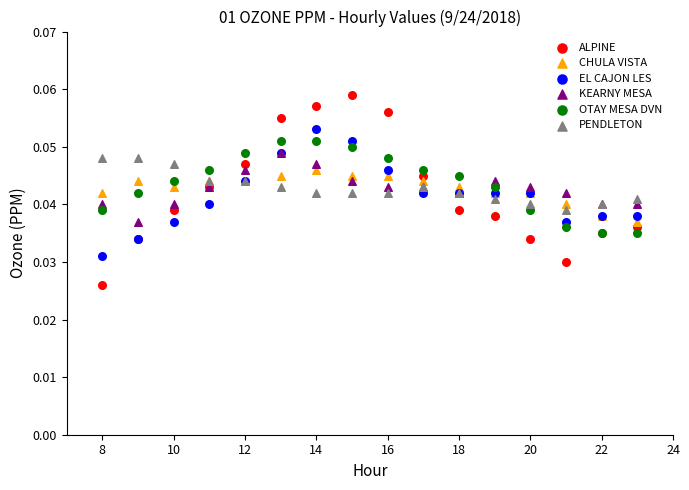

What are all the series names shown in the legend?

ALPINE, CHULA VISTA, EL CAJON LES, KEARNY MESA, OTAY MESA DVN, PENDLETON